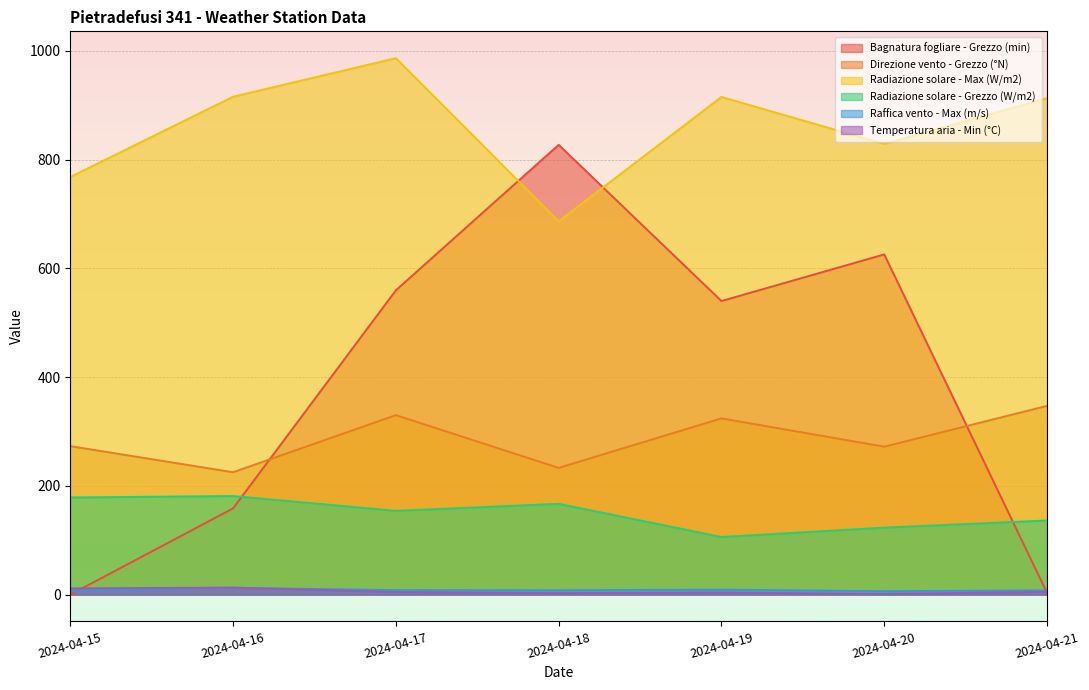

True or false: Direzione vento - Grezzo (°N) and Raffica vento - Max (m/s) cross at least once.

False